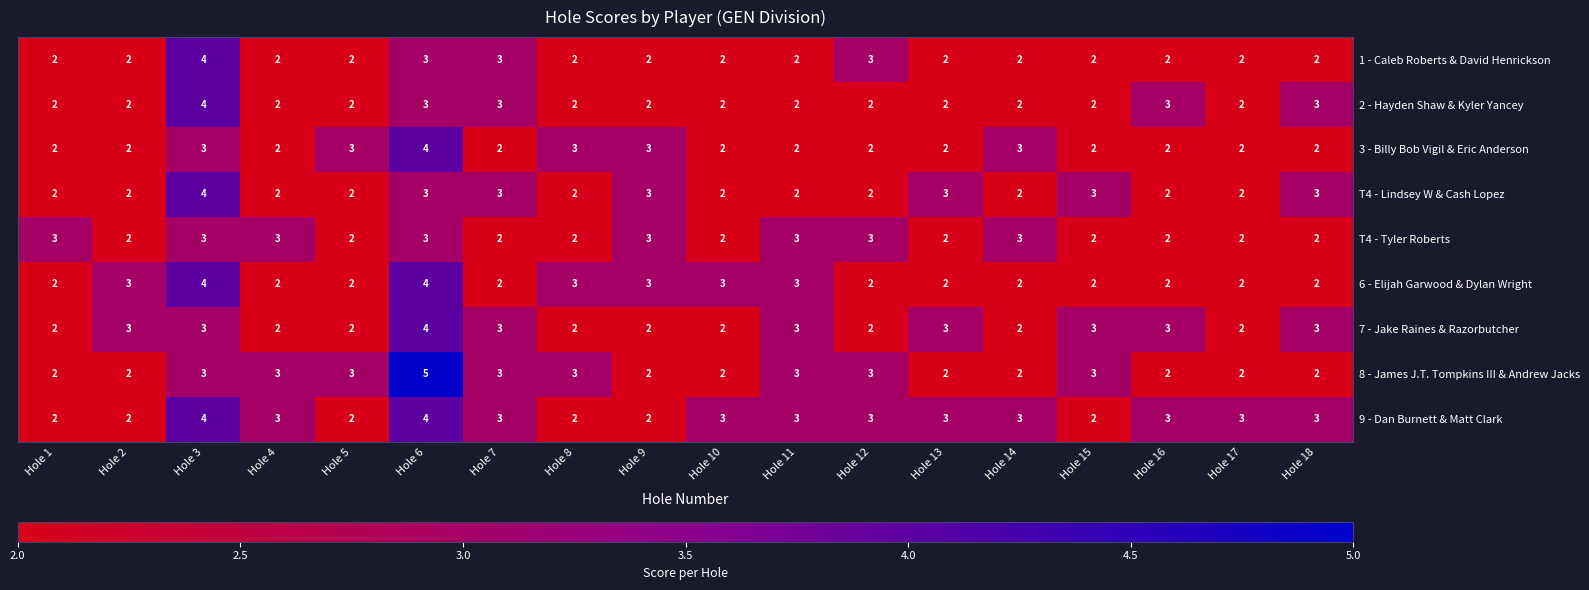

What is the total value across all series at Hole 14?

21